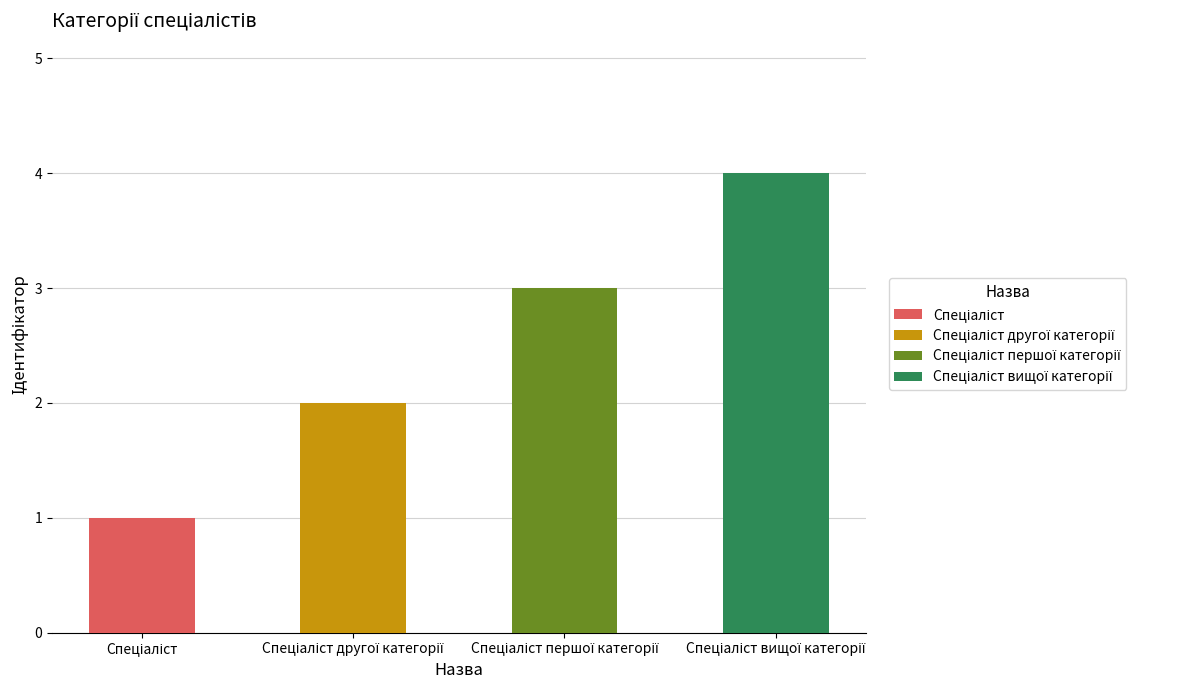

Between Спеціаліст другої категорії and Спеціаліст вищої категорії, which is larger?

Спеціаліст вищої категорії